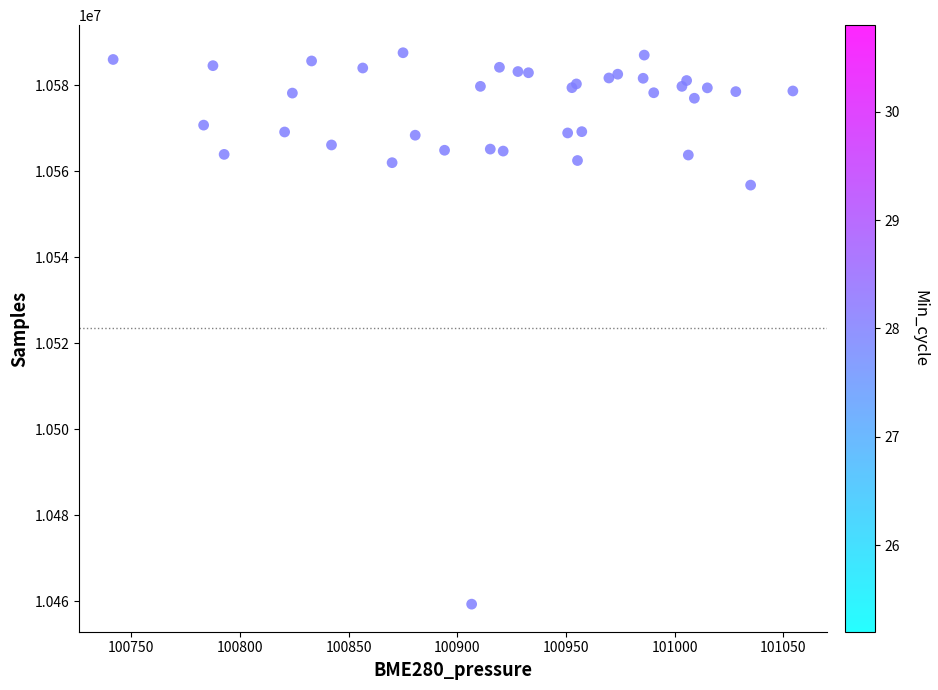

What Y value in the scatter plot is closest to 10523443?

10556785